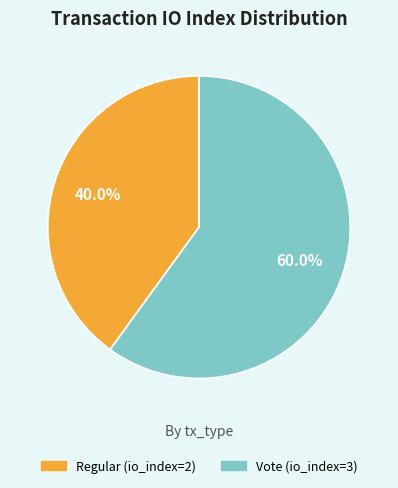

Combined, do Regular (io_index=2) and Vote (io_index=3) account for over 50%?

Yes